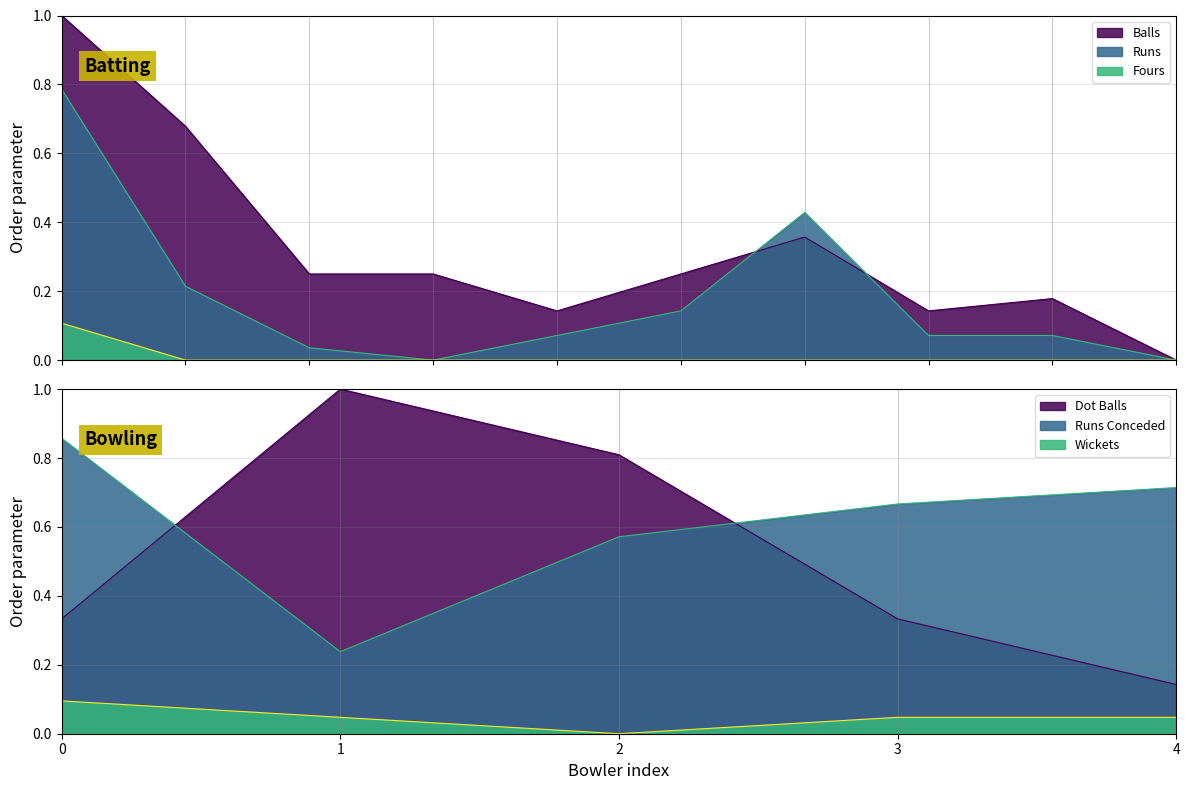

How many lines are shown in the chart?

3